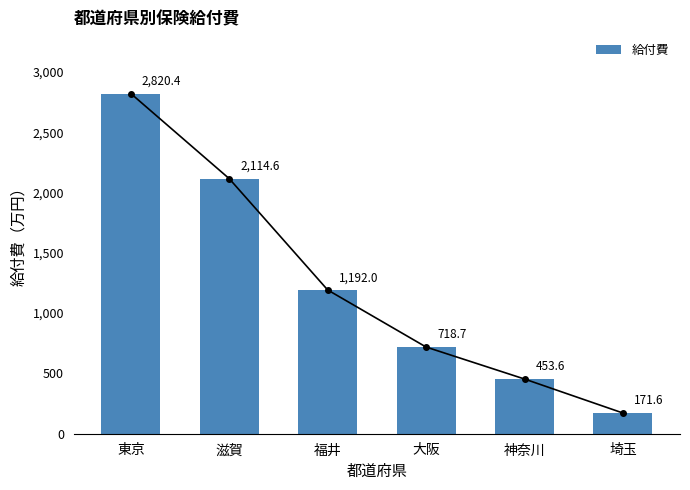

How many bars are there in total?

6